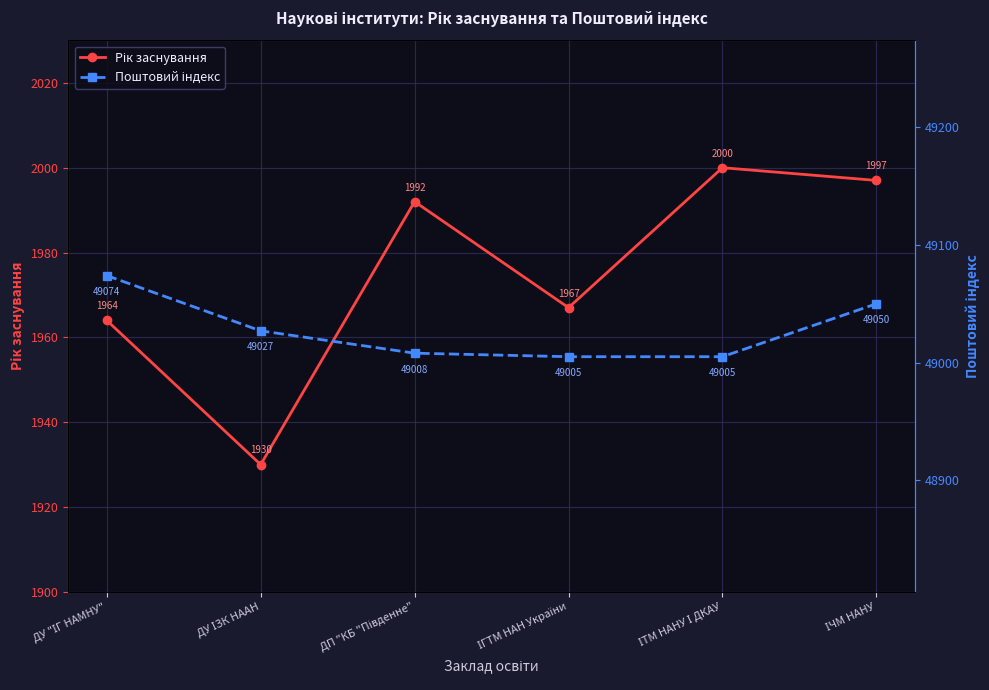

True or false: Поштовий індекс and Рік заснування cross at least once.

False